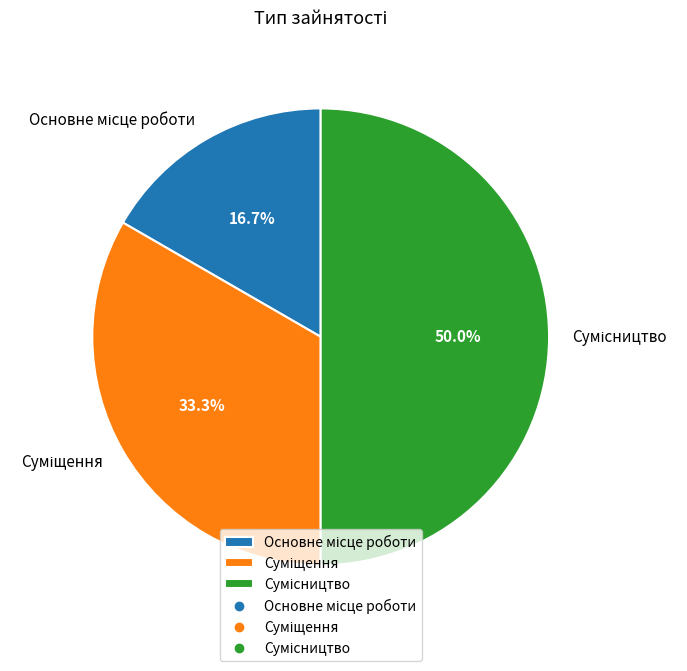

Is it true that Суміщення is 23% of the pie?

False